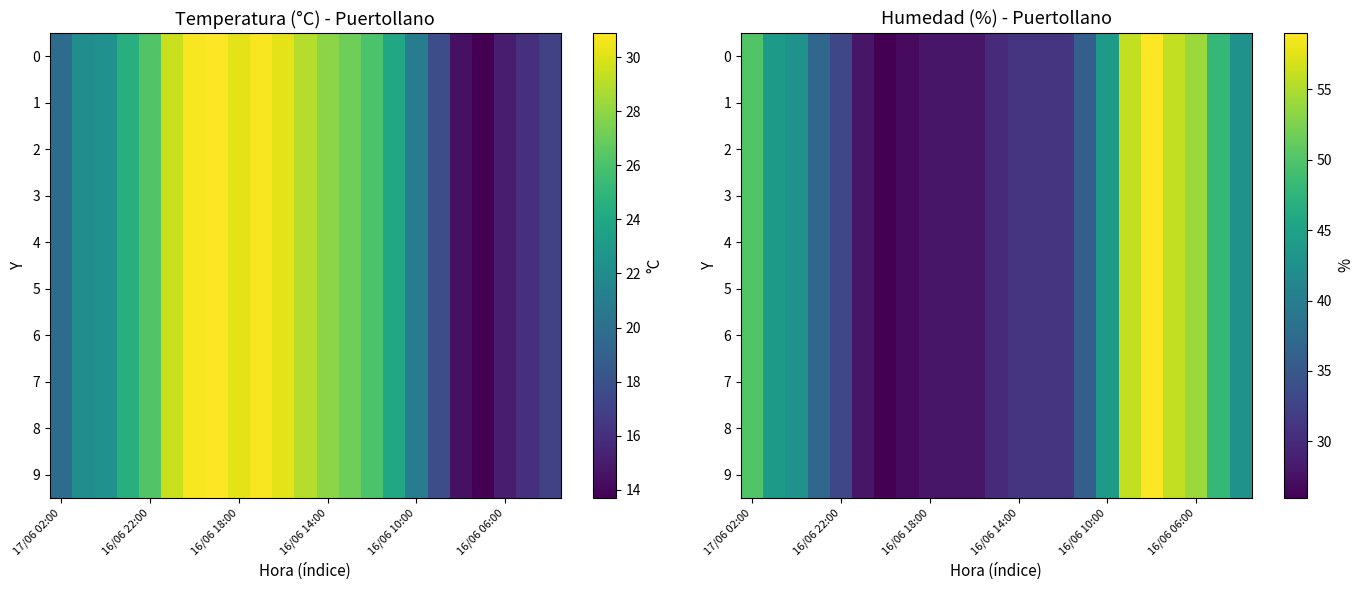

How many distinct data groups are displayed?

10